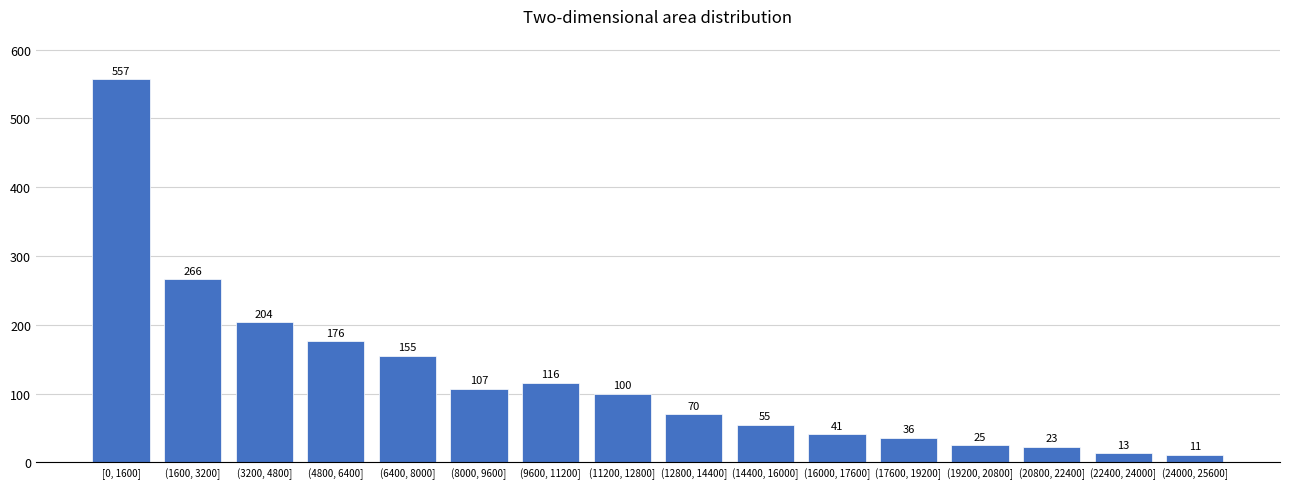

Reading right to left, extract all data points from this chart.

(24000, 25600]=11	(22400, 24000]=13	(20800, 22400]=23	(19200, 20800]=25	(17600, 19200]=36	(16000, 17600]=41	(14400, 16000]=55	(12800, 14400]=70	(11200, 12800]=100	(9600, 11200]=116	(8000, 9600]=107	(6400, 8000]=155	(4800, 6400]=176	(3200, 4800]=204	(1600, 3200]=266	[0, 1600]=557